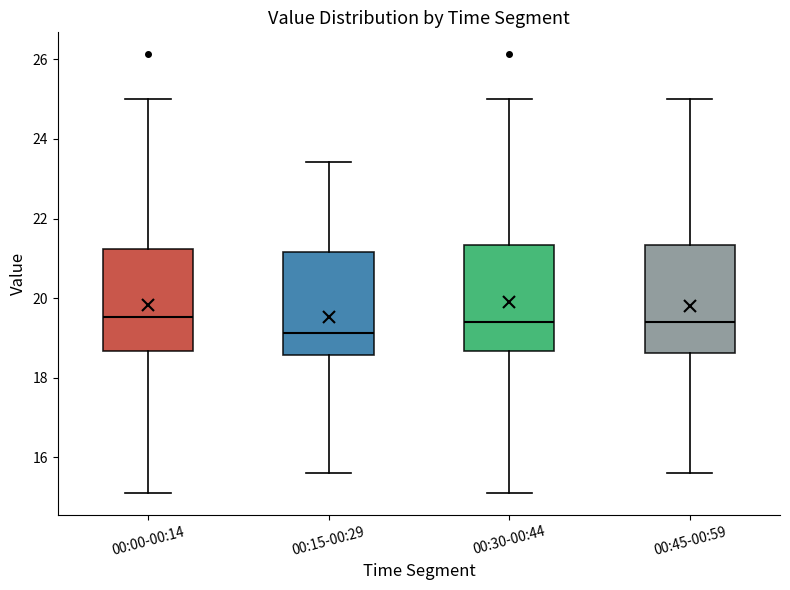

Reading left to right, read every box against the y-axis: the position of its median line, the range the box covers, and the ends of its whiskers. The values are not printed on the chart, so give them approximately, as read against the axis.

00:00-00:14: median 19.6, box 18.6 to 21.2, whiskers 15.2 to 25.0
00:15-00:29: median 19.2, box 18.6 to 21.2, whiskers 15.6 to 23.4
00:30-00:44: median 19.4, box 18.6 to 21.4, whiskers 15.2 to 25.0
00:45-00:59: median 19.4, box 18.6 to 21.4, whiskers 15.6 to 25.0